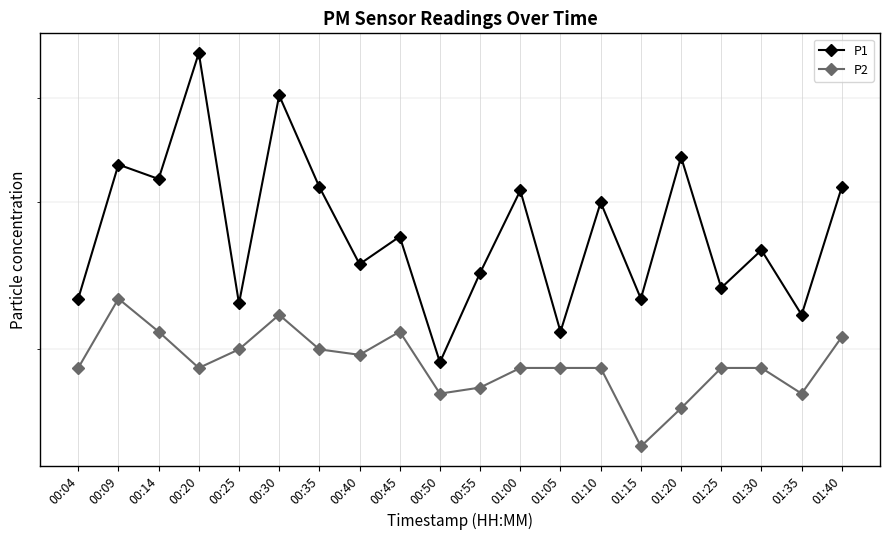

What position from the left is 00:04?

1